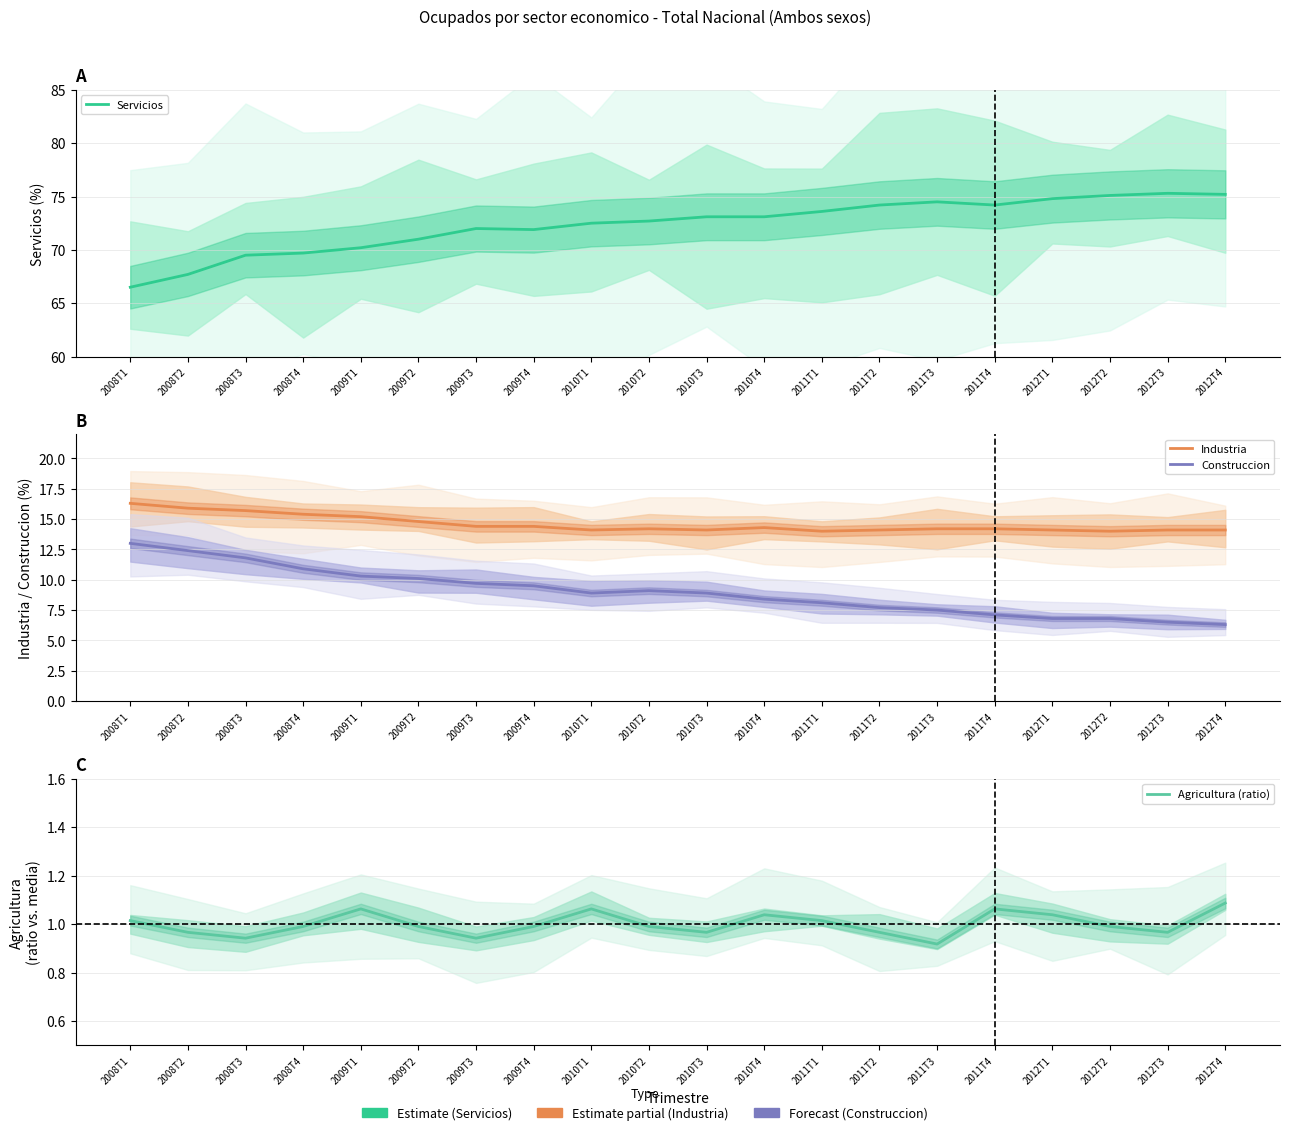

Which series has the largest range (max minus min)?

Servicios